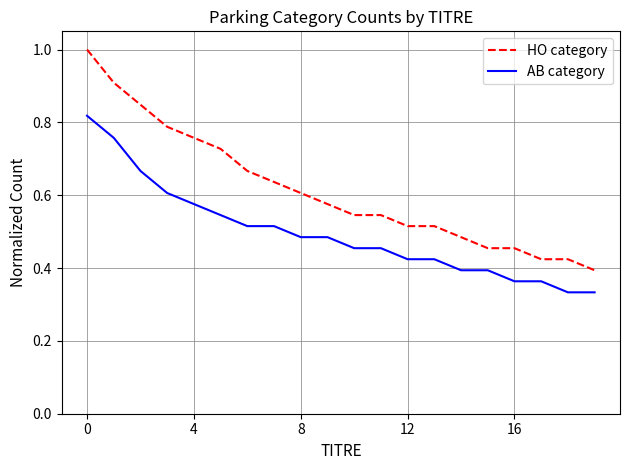

Which series has the largest range (max minus min)?

HO category